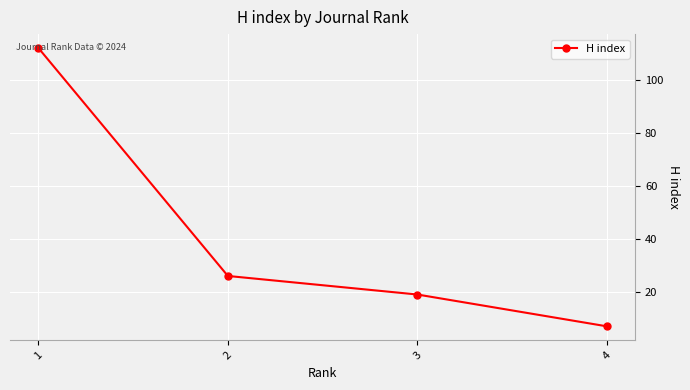

Read the value at 4, to the nearest 5.

5